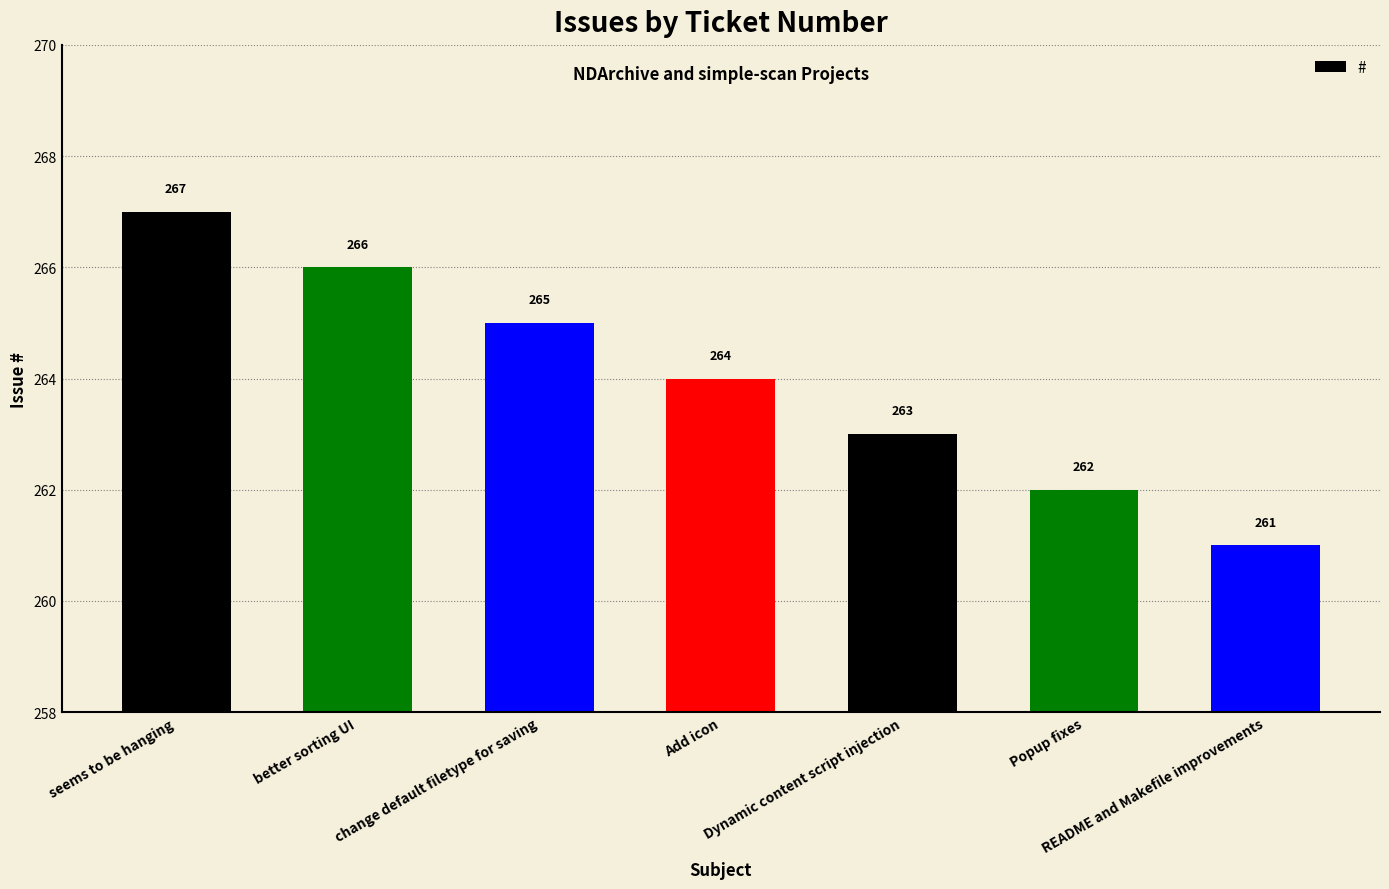

What is the difference between the maximum and minimum values?

6